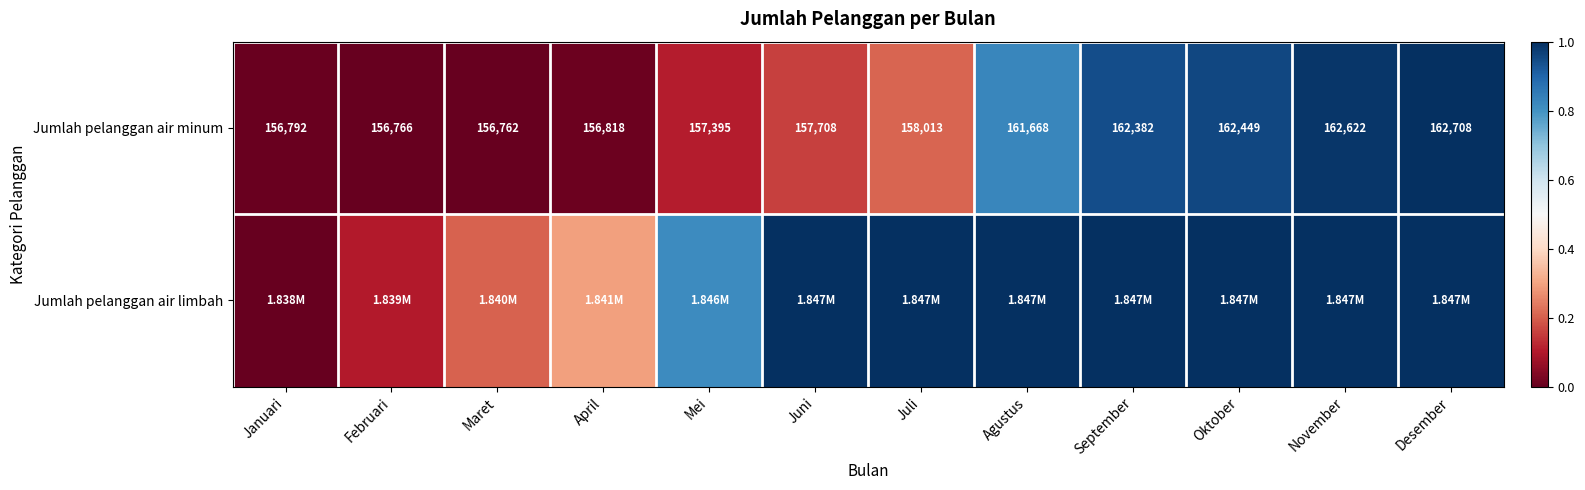

At which label does Jumlah pelanggan air minum reach its peak?

Desember